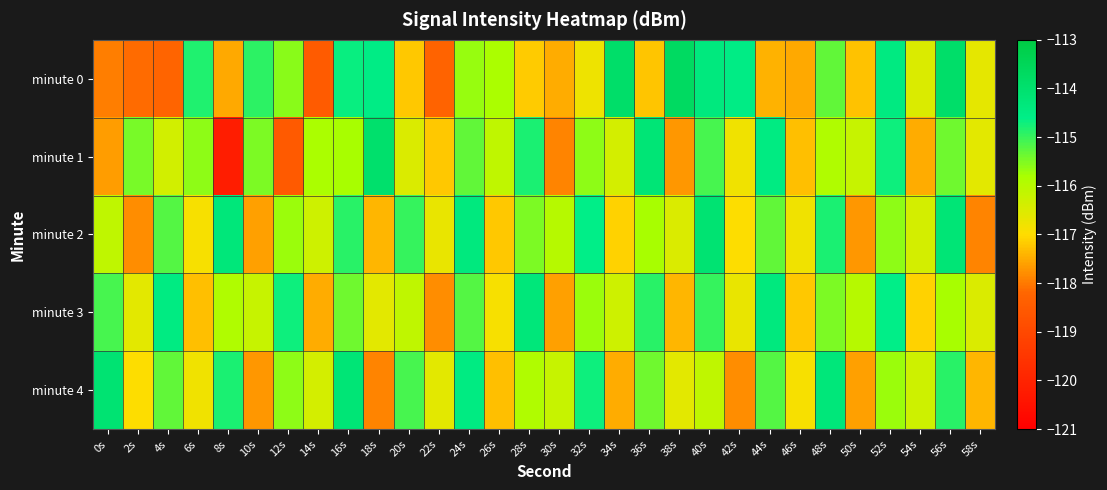

At which category does the chart reach its peak across all series?

38s